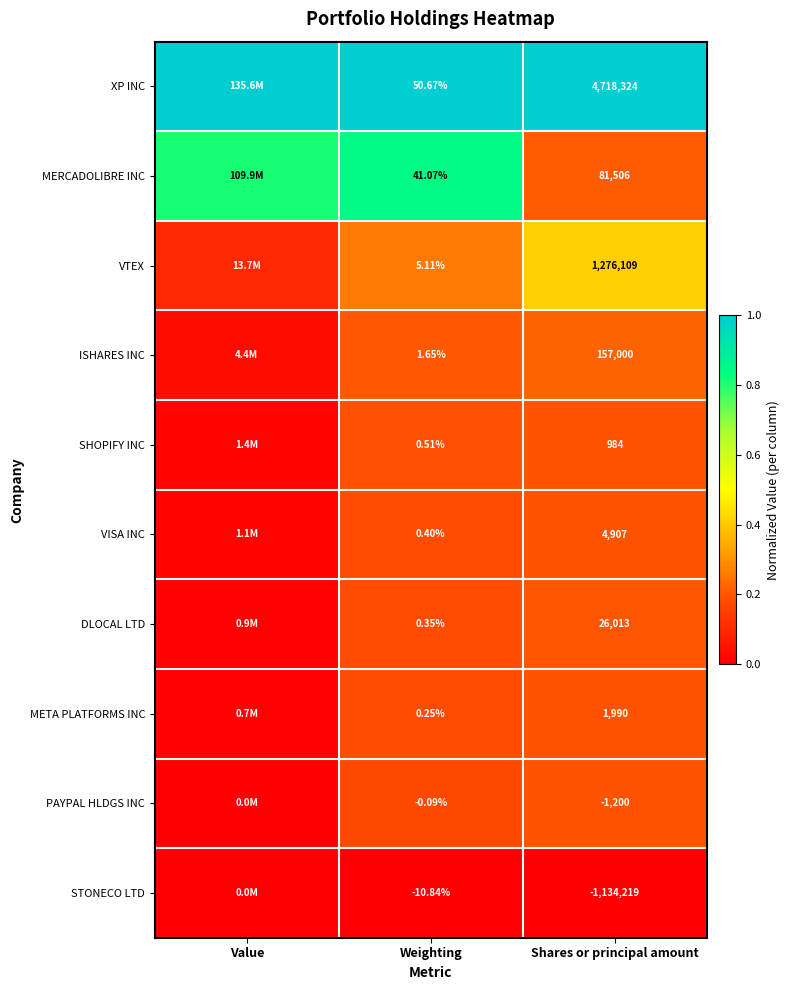

At Shares or principal amount, list the series in order from largest to smallest.

XP INC, VTEX, ISHARES INC, MERCADOLIBRE INC, DLOCAL LTD, VISA INC, META PLATFORMS INC, SHOPIFY INC, PAYPAL HLDGS INC, STONECO LTD